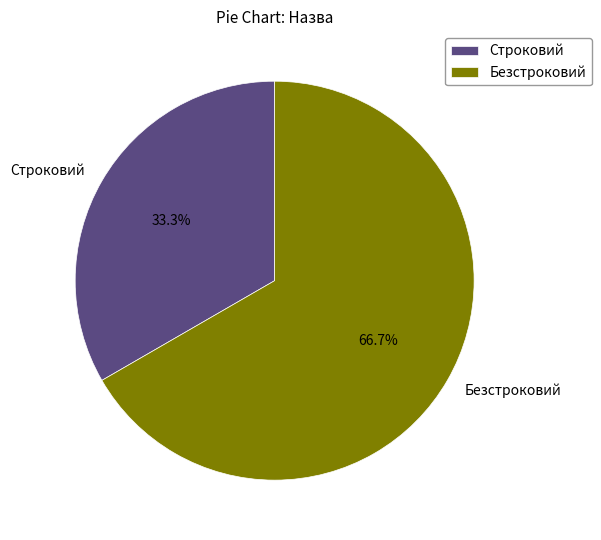

What is the ratio of the value at Строковий to the value at Безстроковий?

0.5